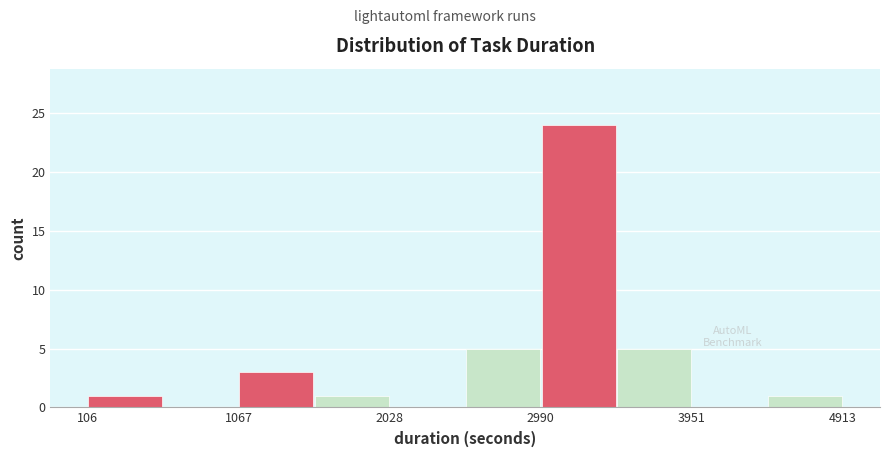

Over which range of the x-axis is the bar tallest?

3000 to 3500